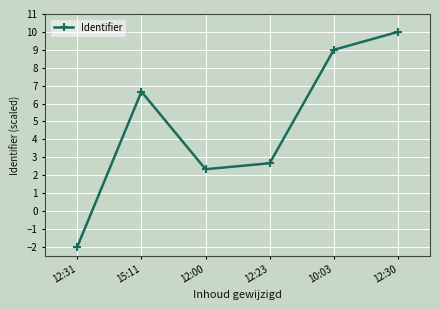

What is the maximum value shown in the chart?

10.0